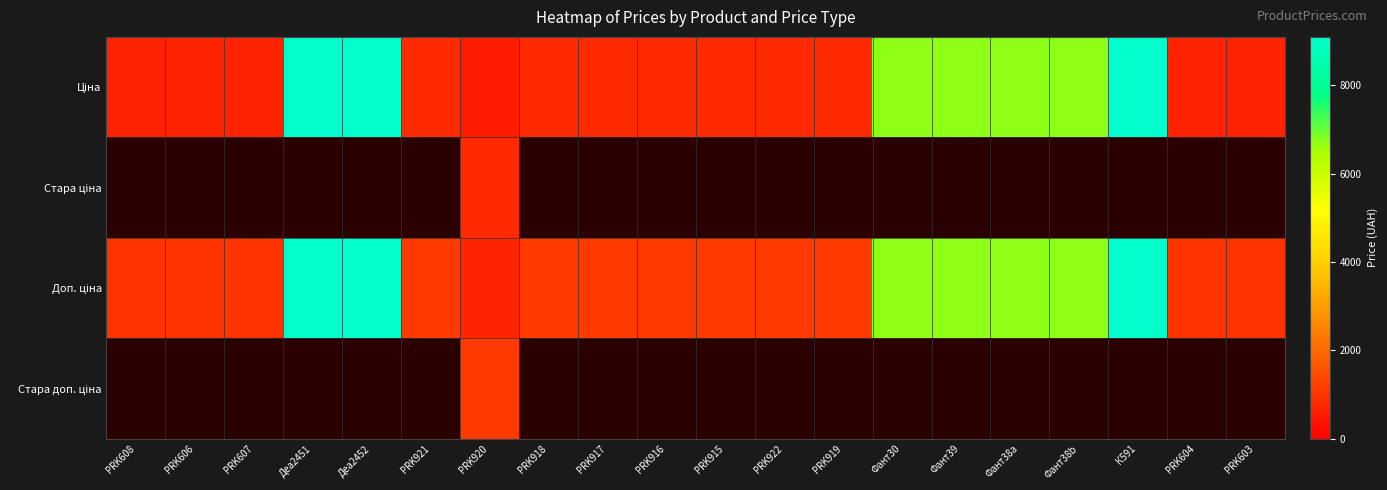

Which series has the widest spread of values?

Ціна